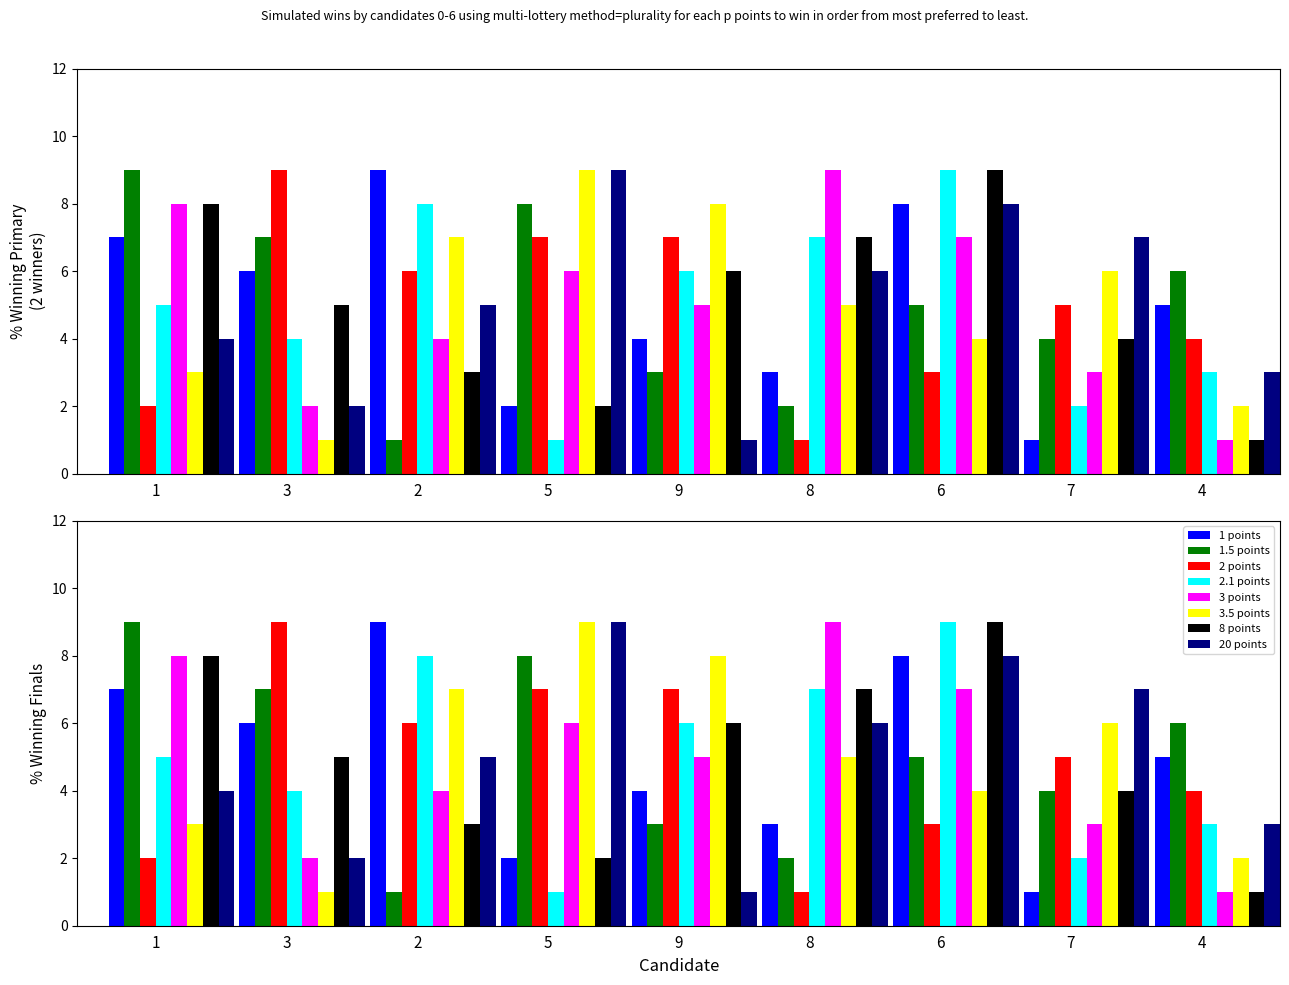

Where is col_3 nearest to the value 5?

1